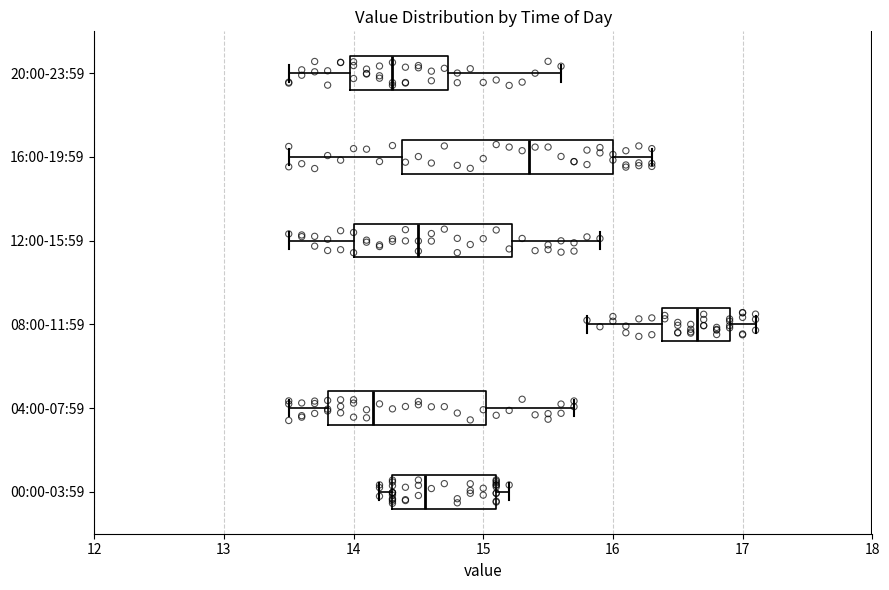

Which box is the widest, from its left edge to its right edge?

16:00-19:59